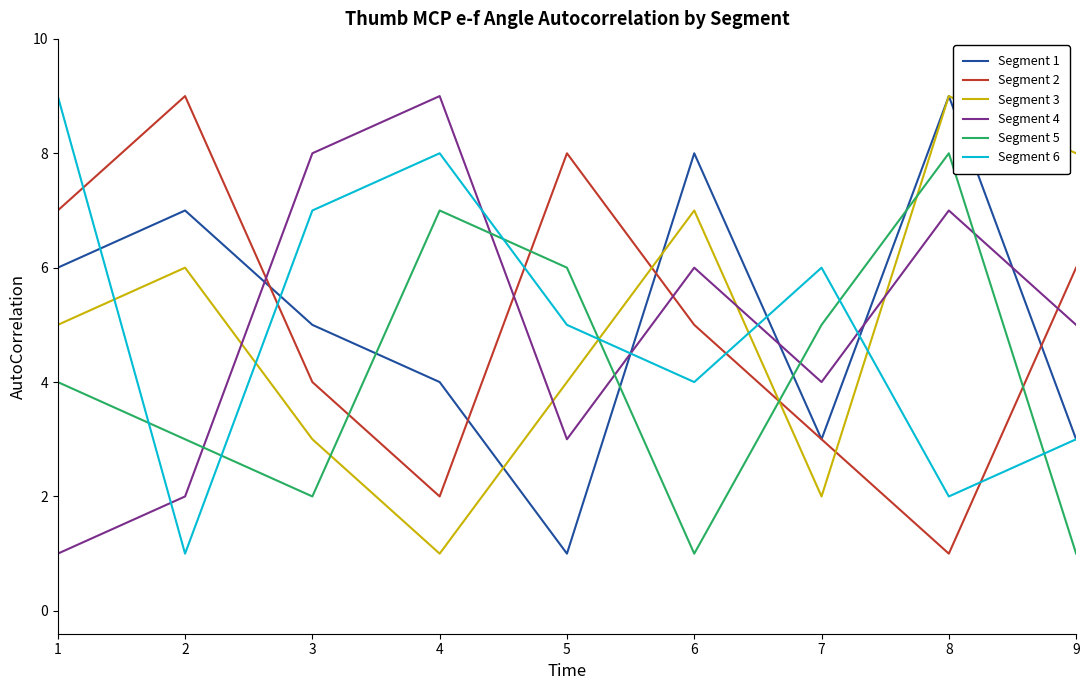

At 3, list the series in order from largest to smallest.

Segment 4, Segment 6, Segment 1, Segment 2, Segment 3, Segment 5